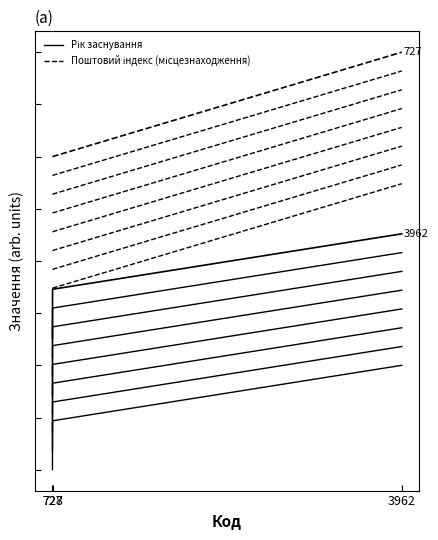

Which series has the largest range (max minus min)?

Рік заснування